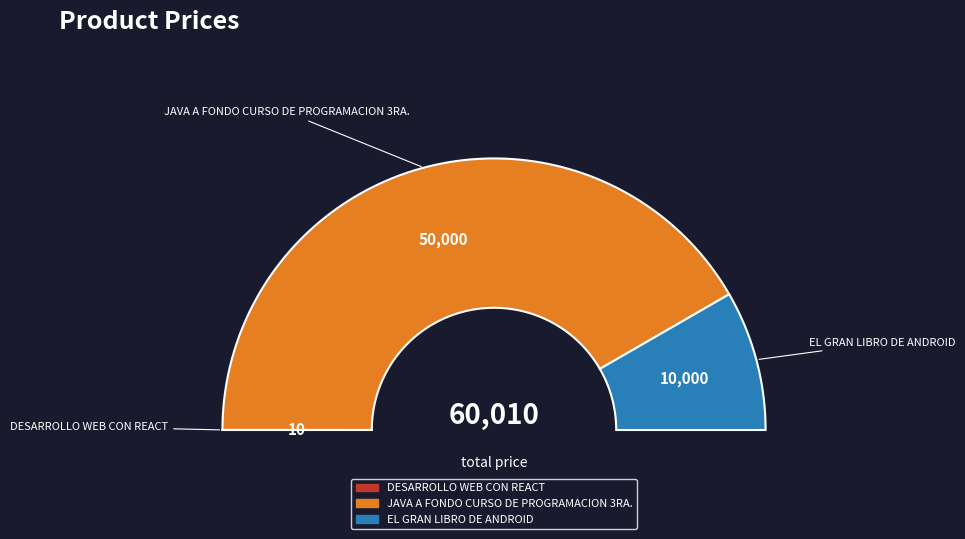

Which category accounts for the majority?

JAVA A FONDO CURSO DE PROGRAMACION 3RA.